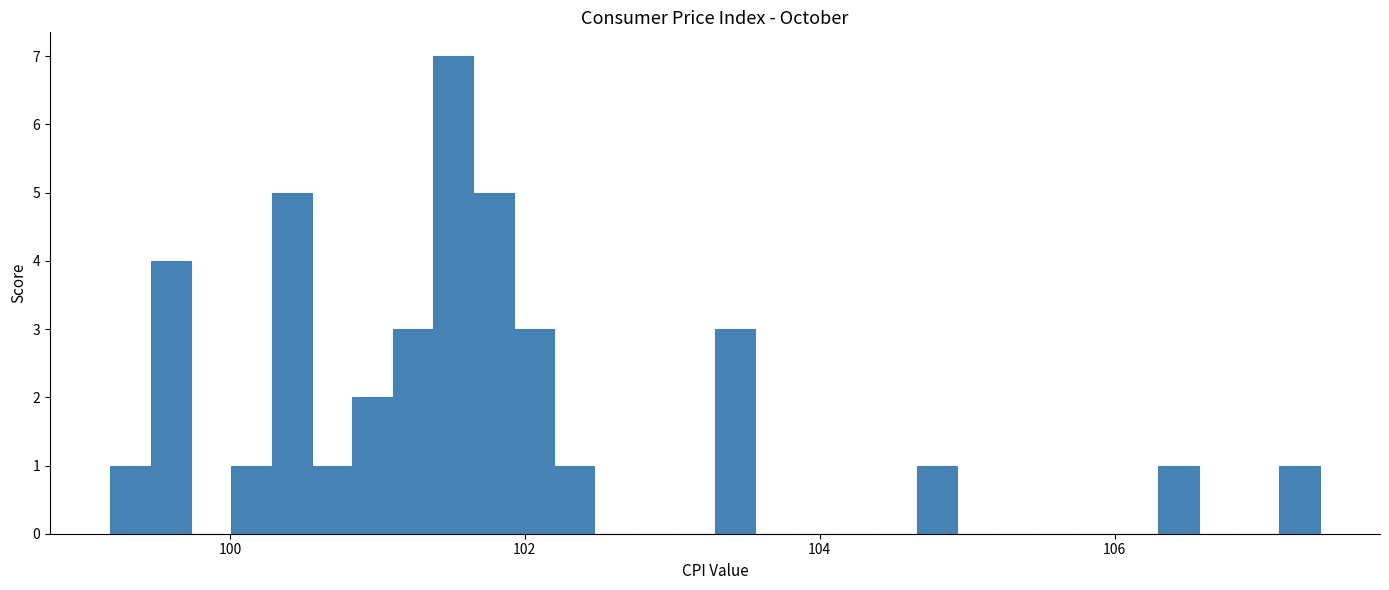

Read against the x-axis, roughly where is the centre of the tallest bar?

101.6